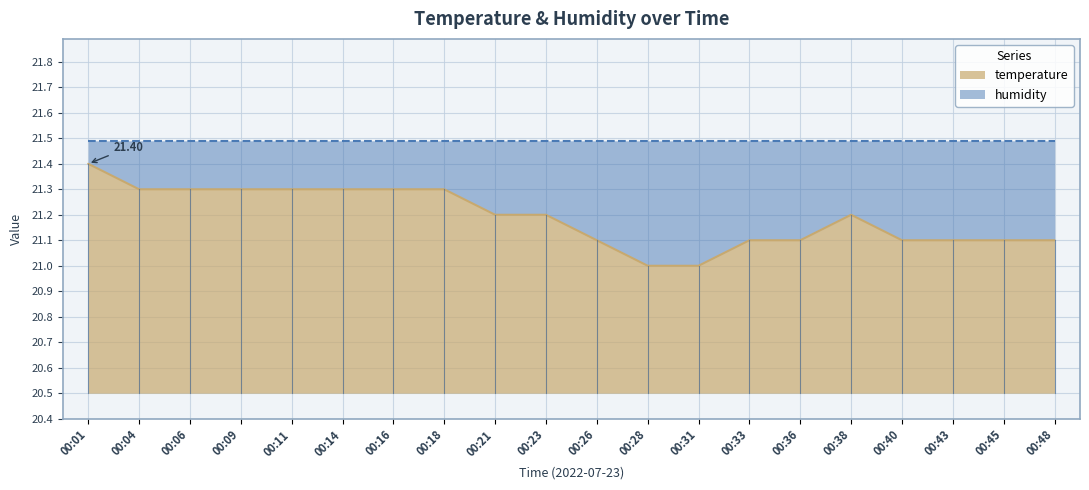

The value at 00:43 is 21.1. True or false?

True